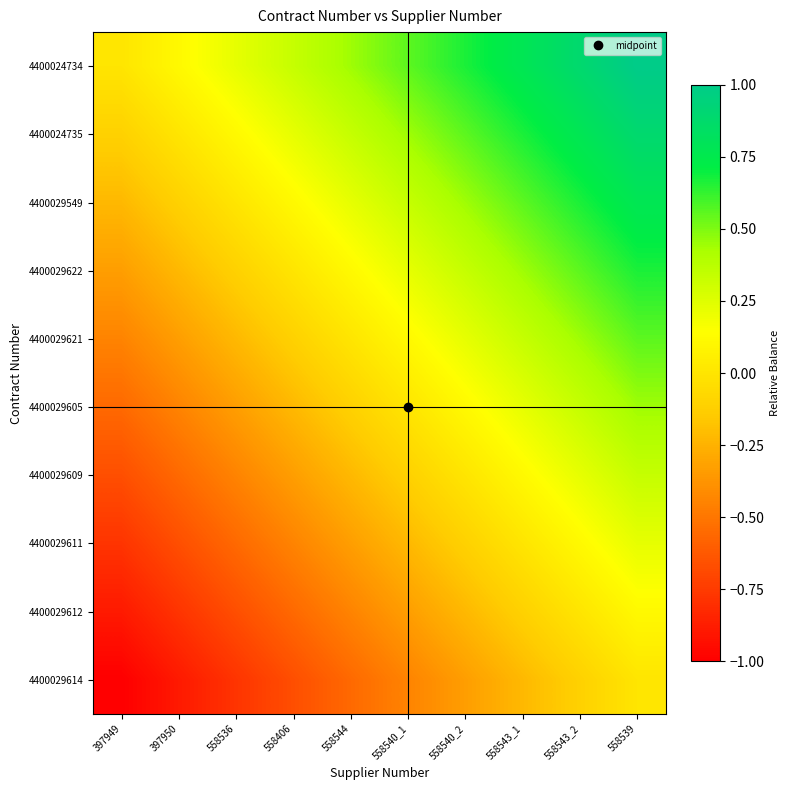

At which category does the chart reach its minimum across all series?

397949